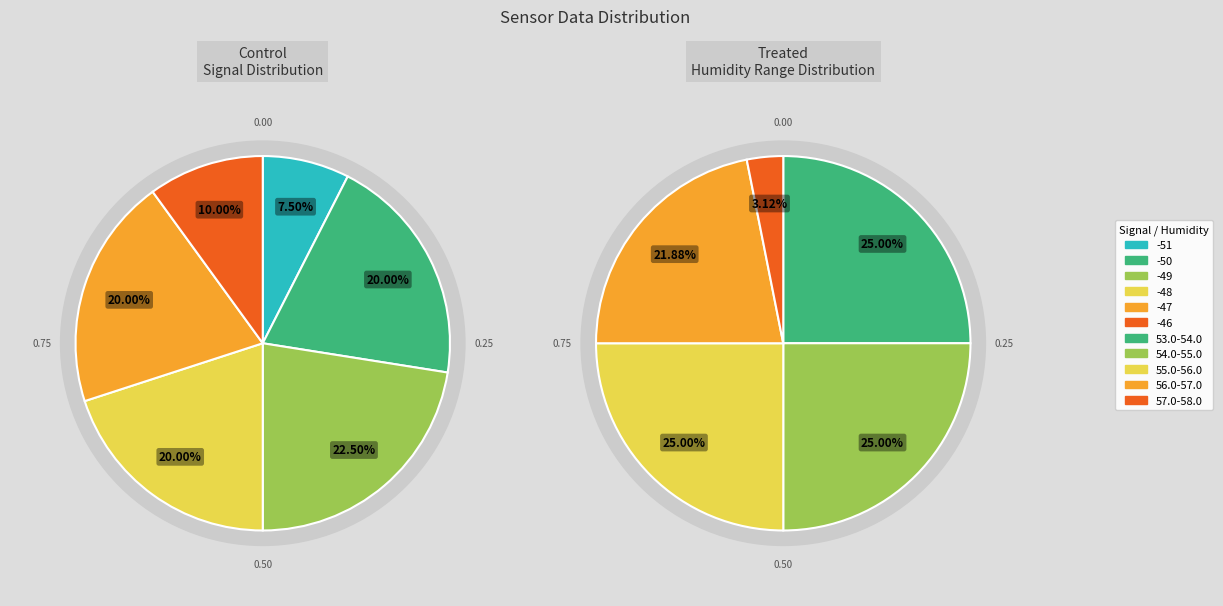

What is the ratio of the value at 4 to the value at 1?

1.0